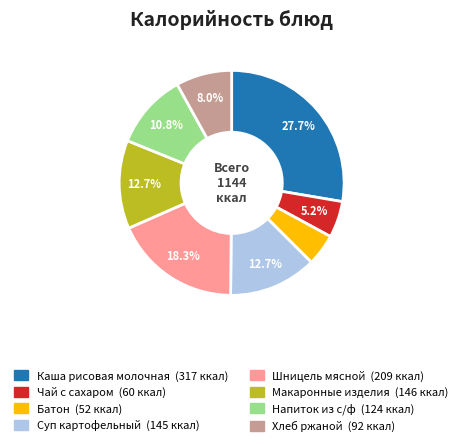

Which slice is the largest?

Каша рисовая молочная